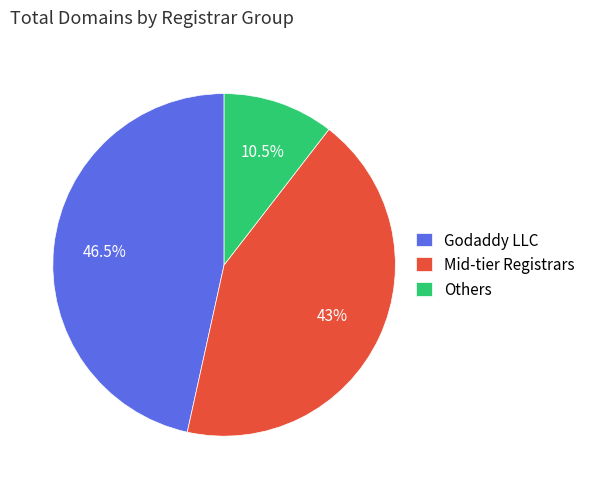

Combined, do Others and Mid-tier Registrars account for over 50%?

Yes